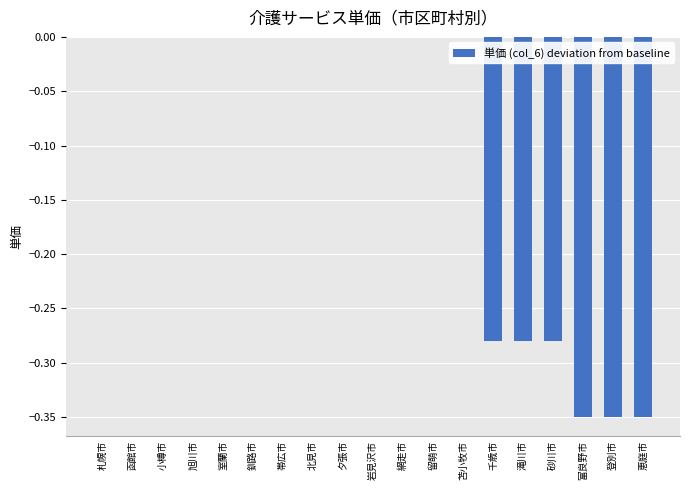

Which has a higher value, 網走市 or 登別市?

網走市